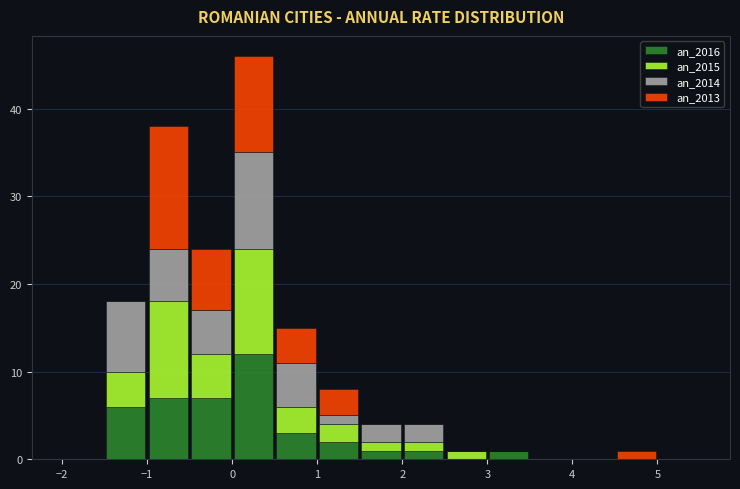

Which range on the x-axis has the tallest stacked bar (by total height)?

0.0 to 0.5